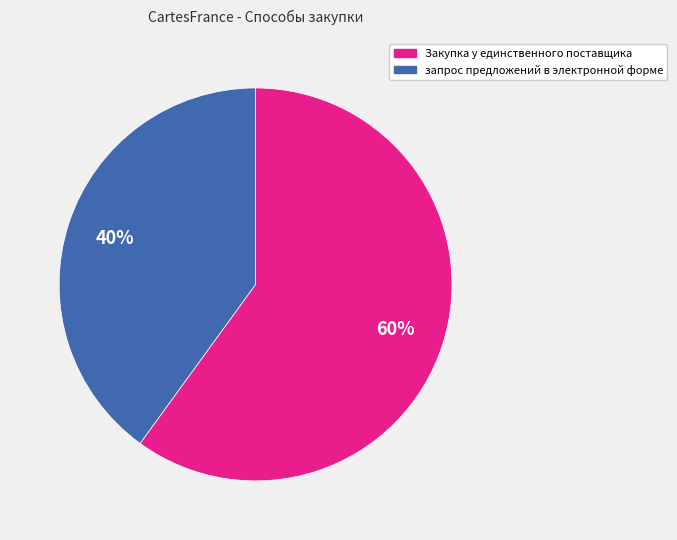

To the nearest percent, what is the difference between the Закупка у единственного поставщика and запрос предложений в электронной форме slice percentages?

20%